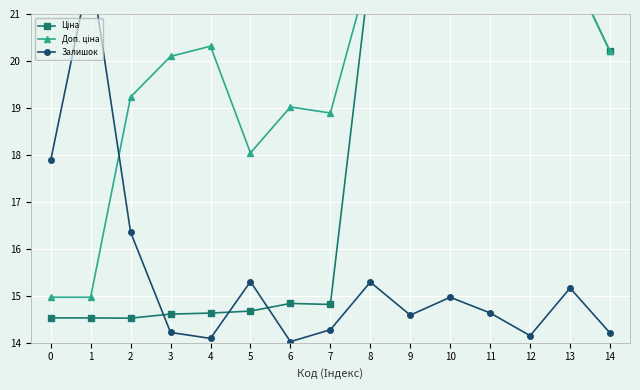

Which series has the largest range (max minus min)?

Залишок